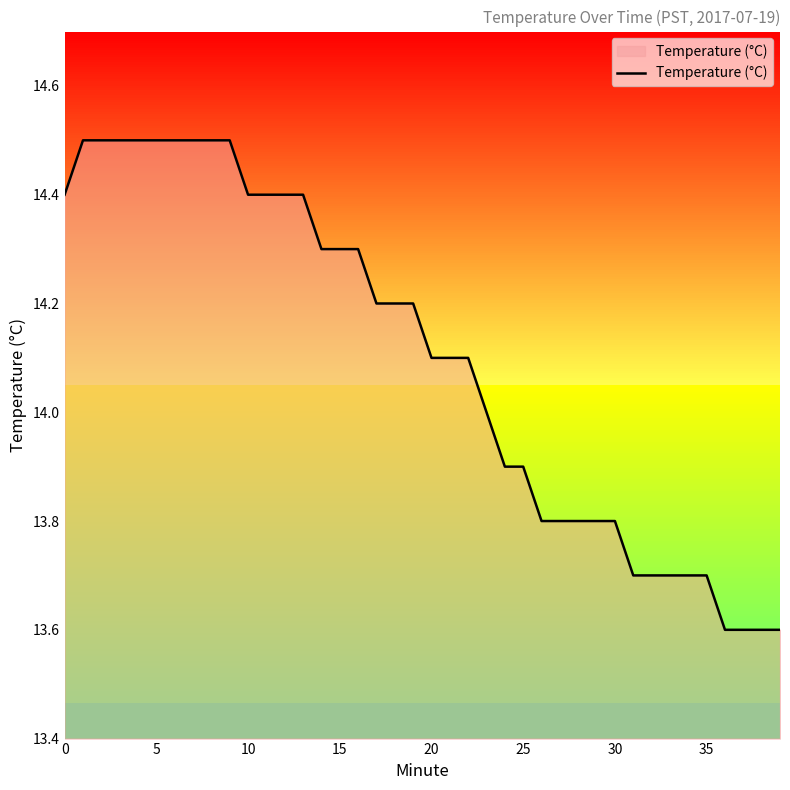

How many values exceed 14?

23